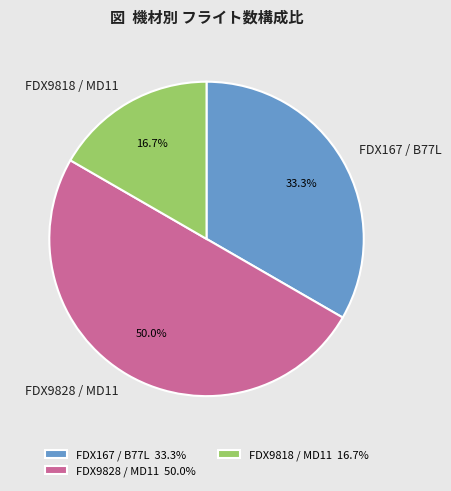

How much of the chart is everything except FDX9828 / MD11?

50.0%